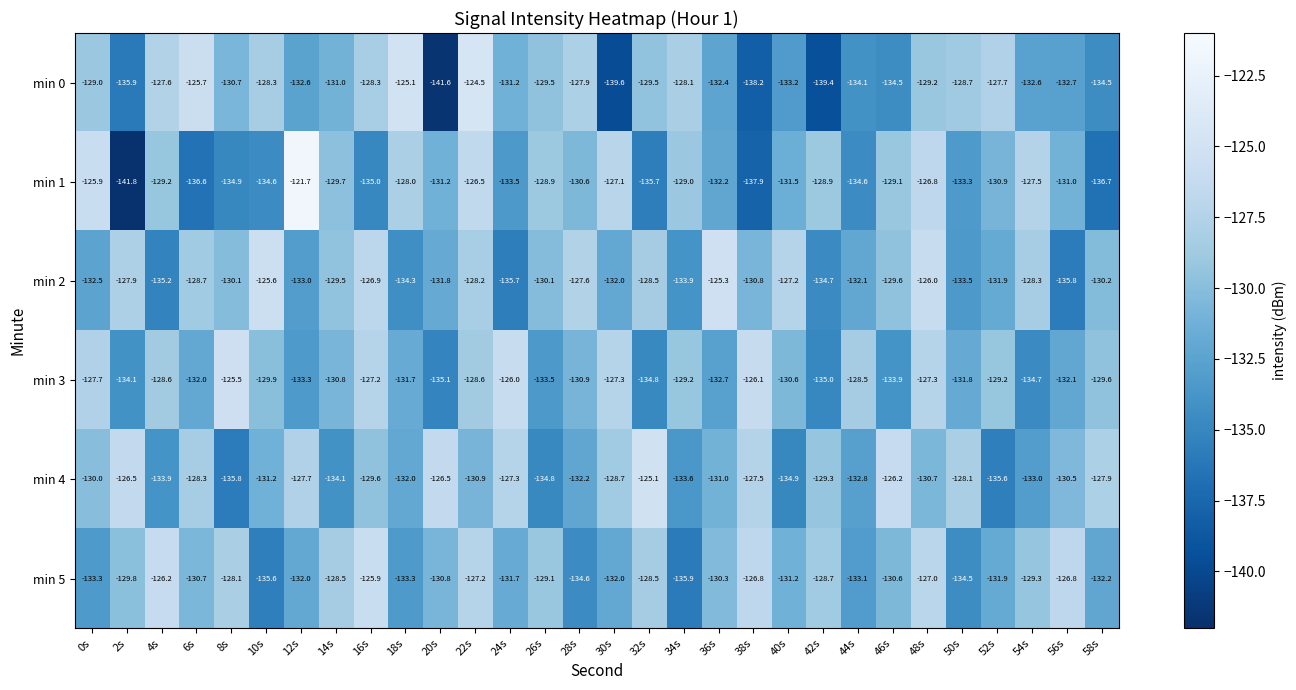

Which series changed the most between 8s and 26s?

min 3